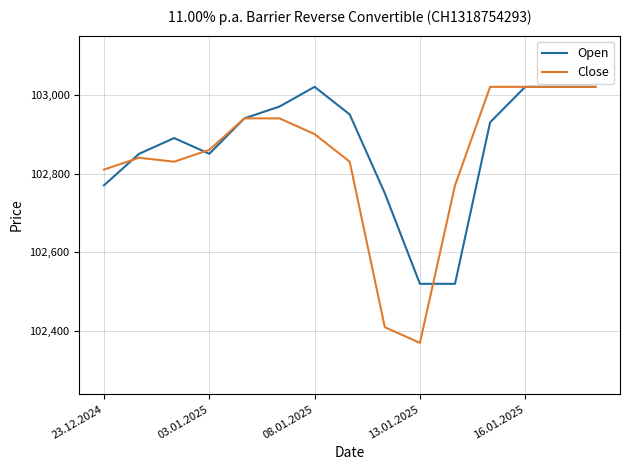

What is the lowest value of the Close series?

102370